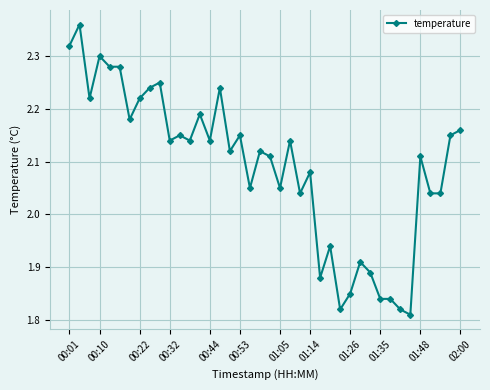

True or false: there are more than 1 points higher than both neighbors.

True